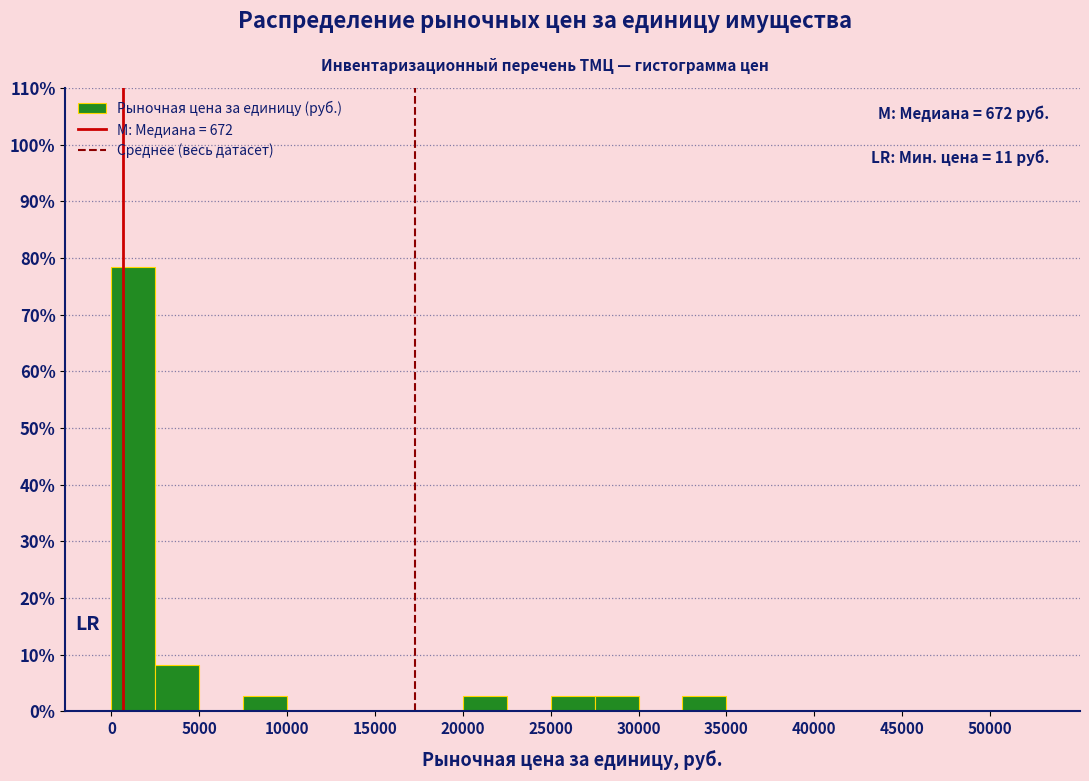

Which range on the x-axis has the tallest bar?

0 to 2500